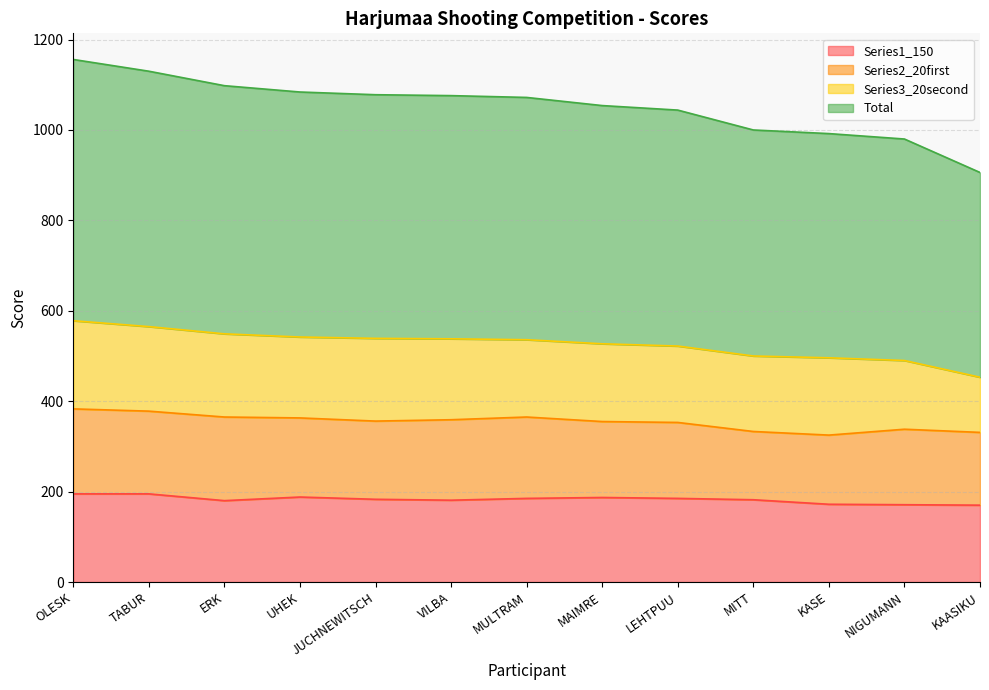

What is the label of the 6th point from the right?

MAIMRE